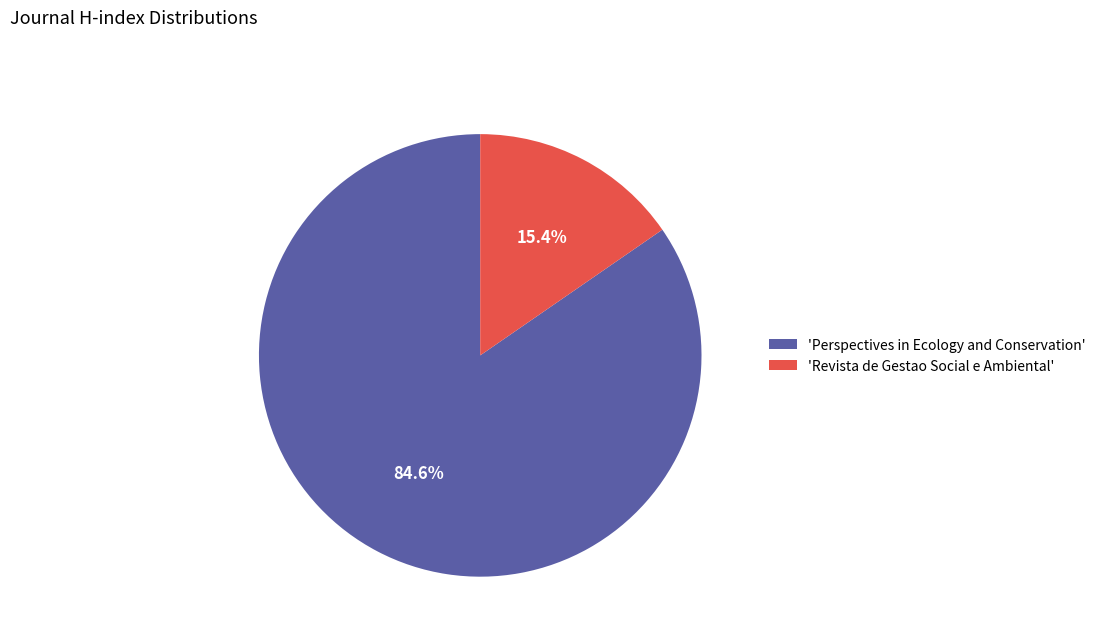

Count the number of slices in the pie.

2